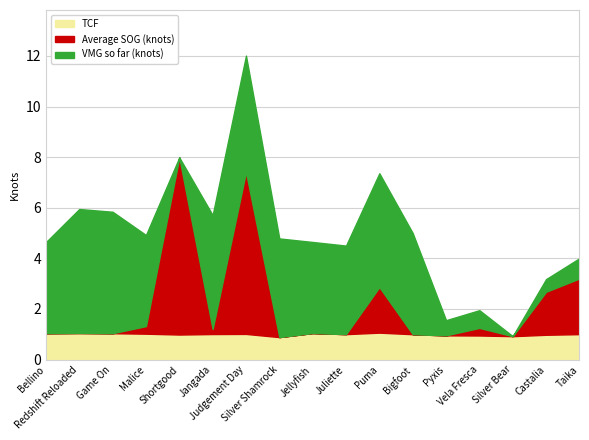

Count the number of data series in this chart.

3